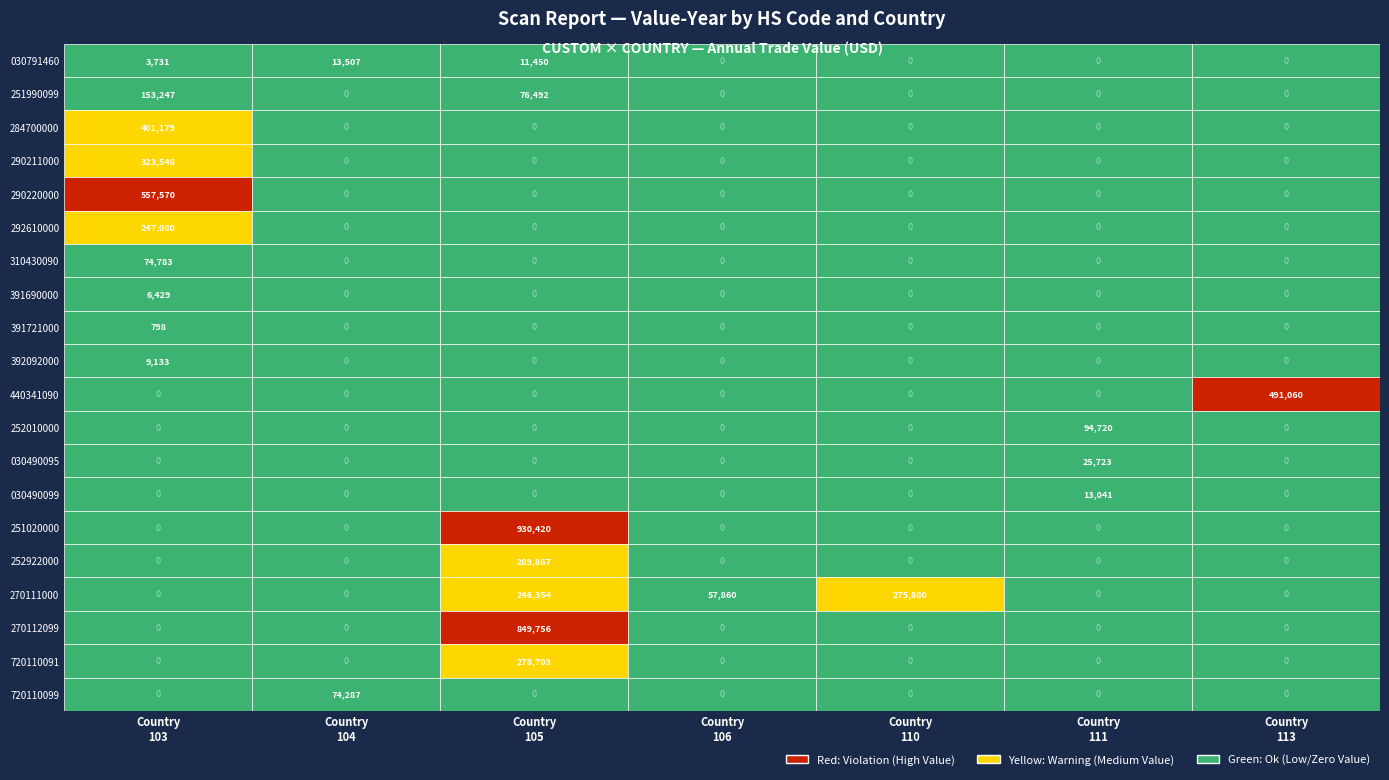

Which label corresponds to the smallest value in the chart?

104